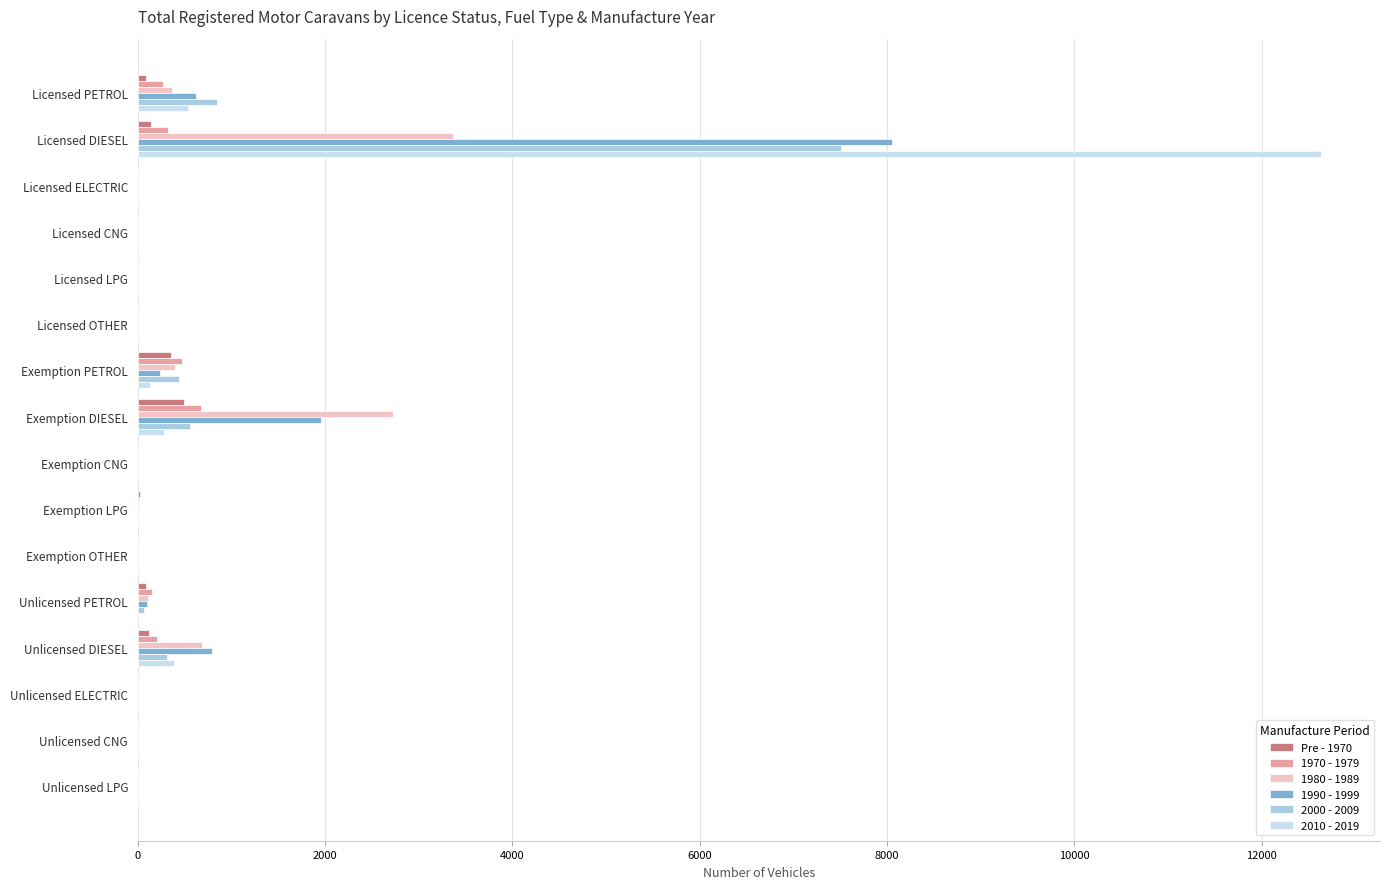

Is the value of 1990 - 1999 at Exemption OTHER greater than the value of 2010 - 2019 at Licensed DIESEL?

No